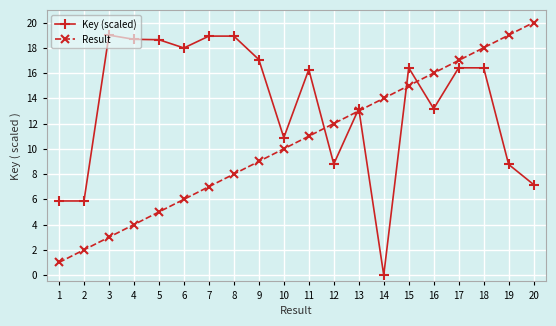

Which series changed the most between 9 and 18?

Result